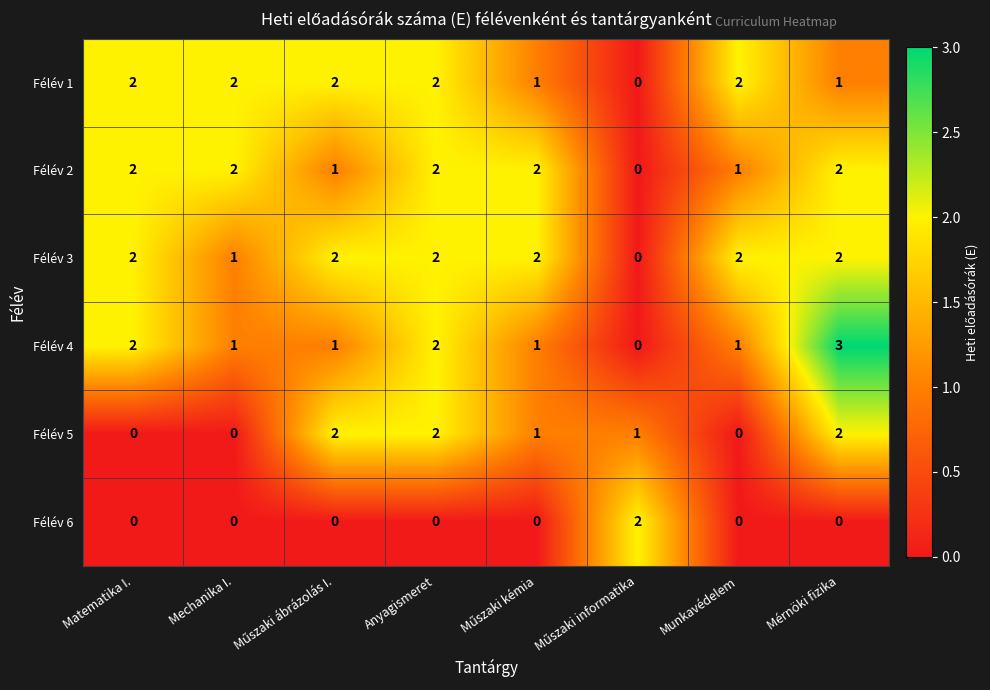

The Félév 1 series shows 3 at Mechanika I.. True or false?

False